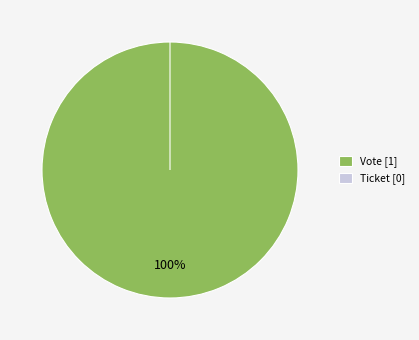

The Vote slice represents 92% of the pie. True or false?

False